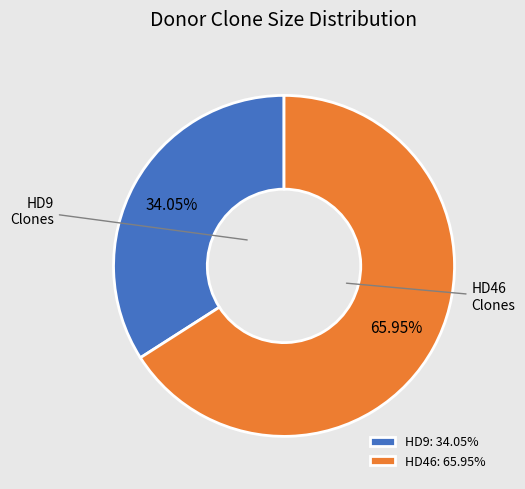

Between HD46 and HD9, which is larger?

HD46